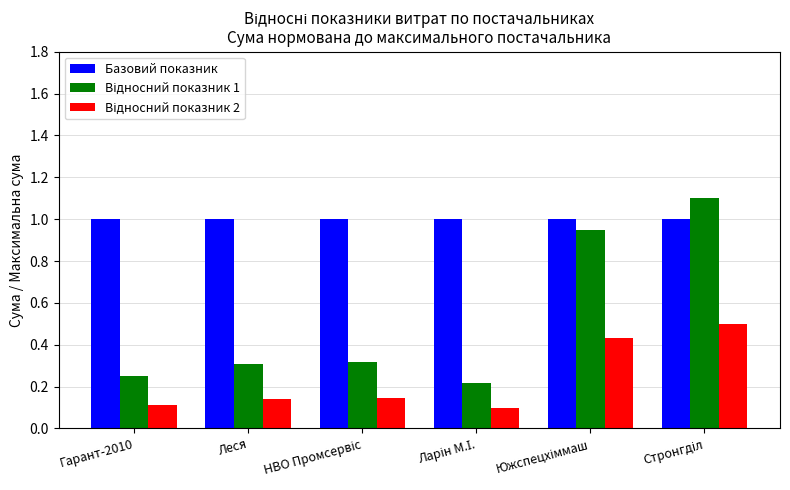

Which series has the largest total across all categories?

Базовий показник